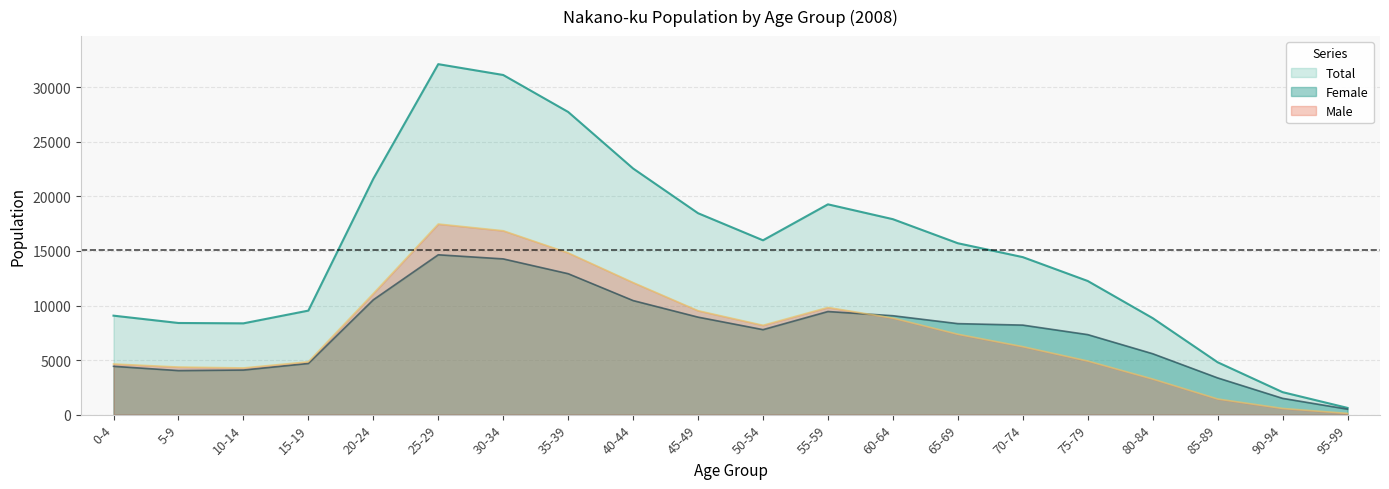

What is the average value of the Male series?

7538